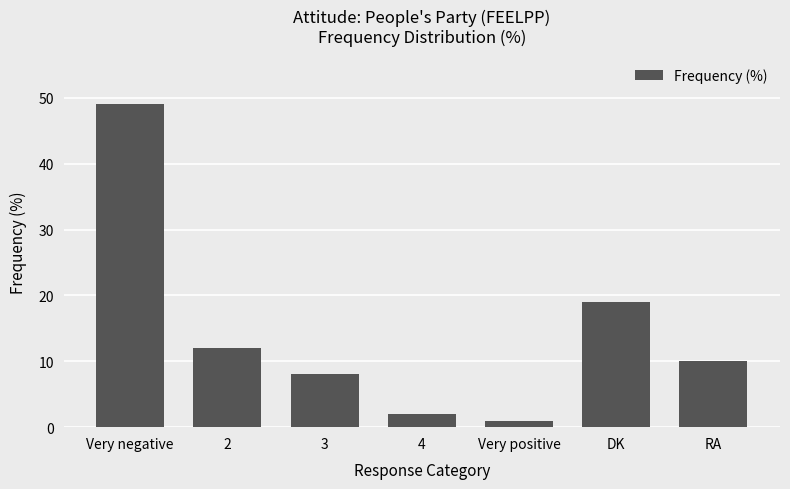

What is the difference between the maximum and minimum values?

48